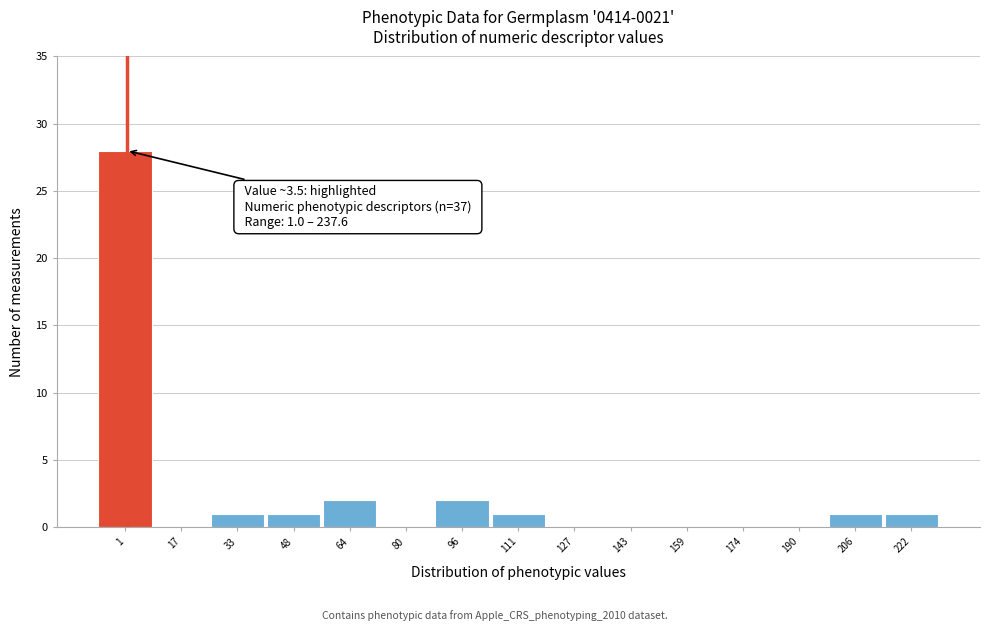

Reading left to right, transcribe all the data shown in this chart.

1=28	17=0	33=1	48=1	64=2	80=0	96=2	111=1	127=0	143=0	159=0	174=0	190=0	206=1	222=1